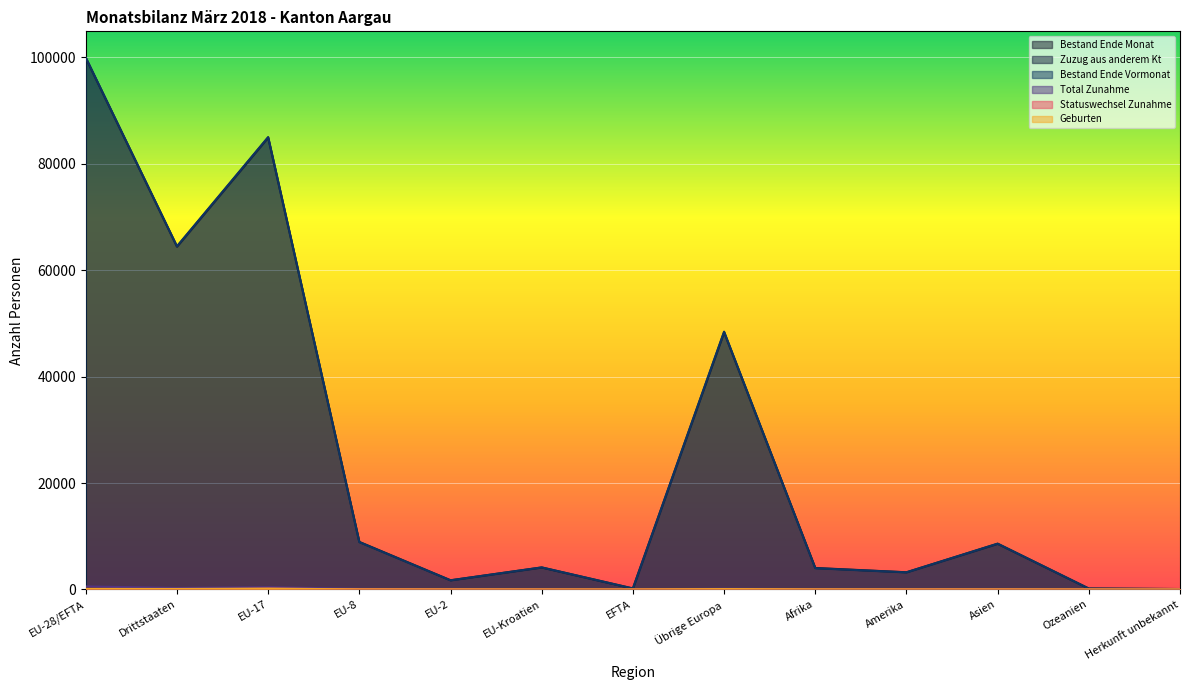

What is the maximum value shown in the chart?

99934